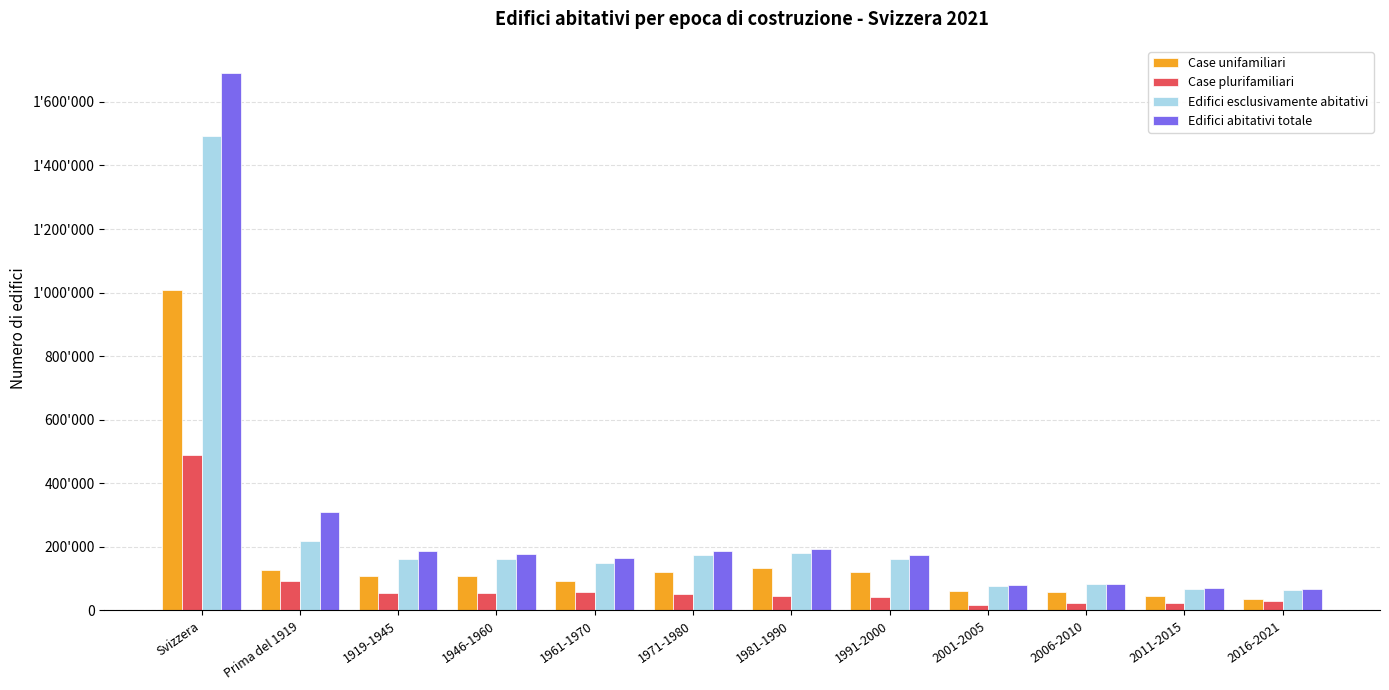

What is the label of the 3rd bar from the left?

1919-1945